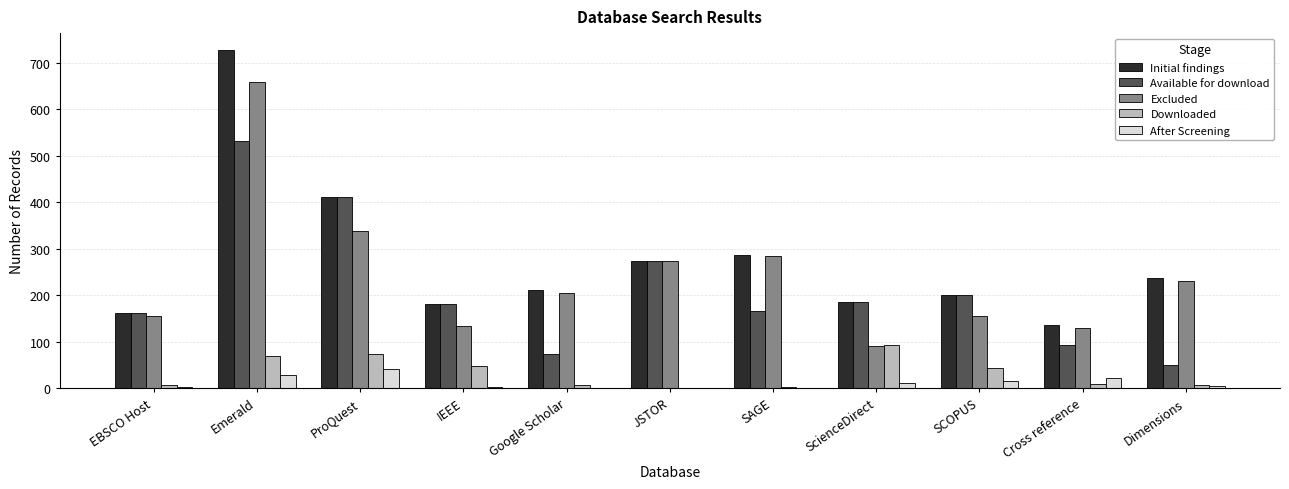

Read the Downloaded value at Emerald.

68